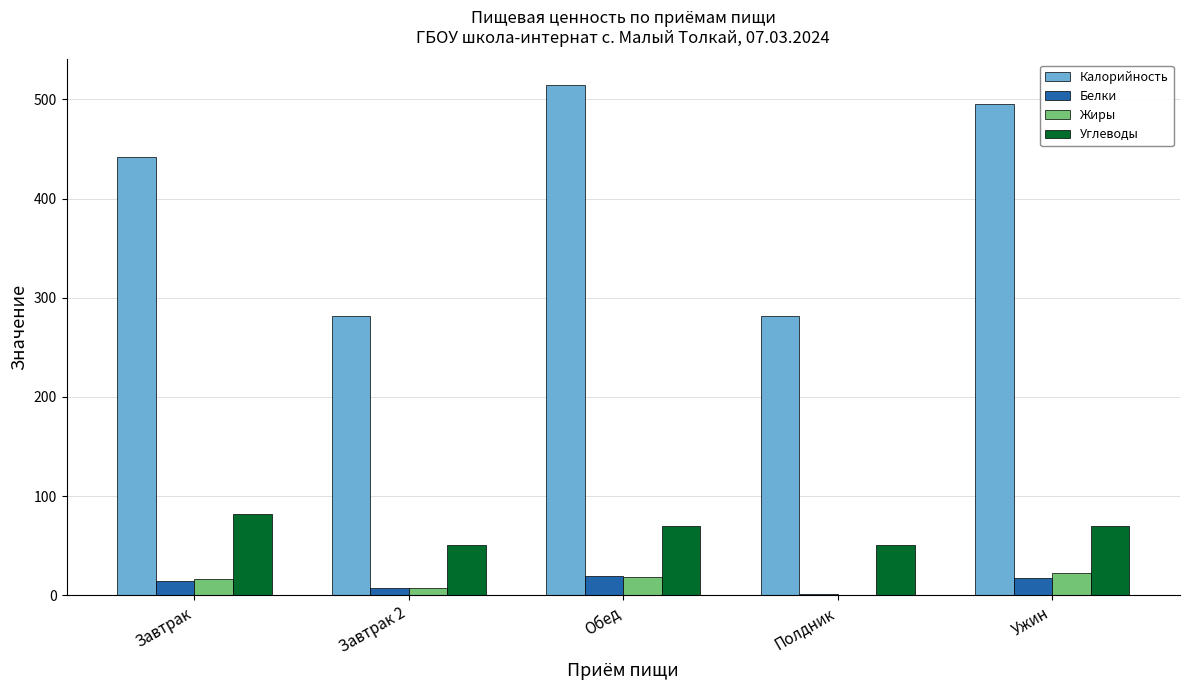

What is the total value across all series at Завтрак 2?

348.0